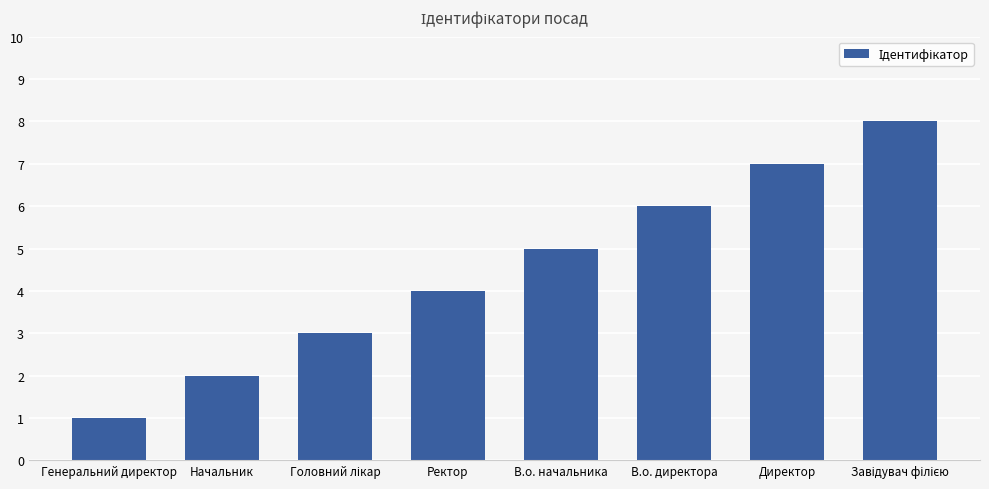

What is the difference between the maximum and second lowest values?

6